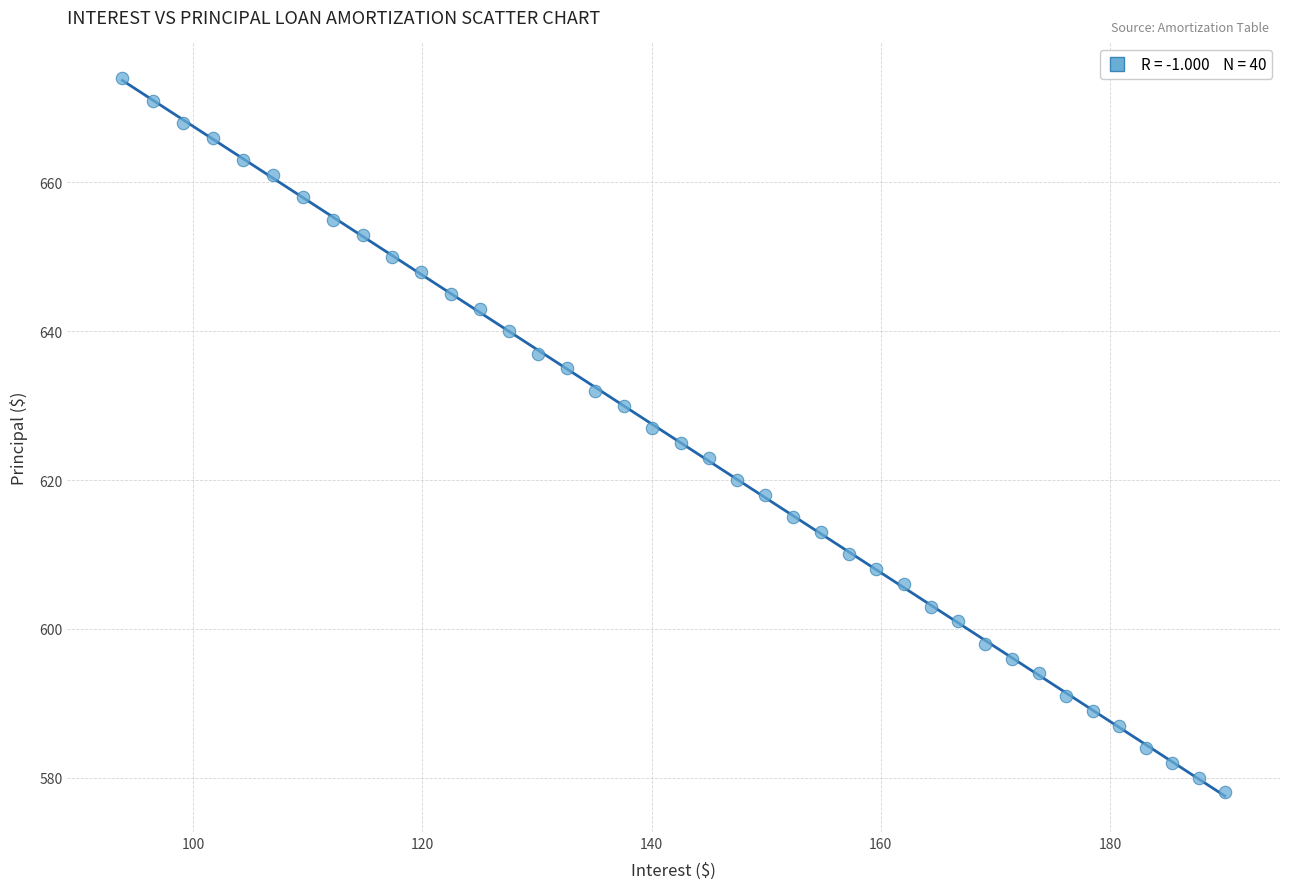

What is the range of Y values (max minus min)?

96